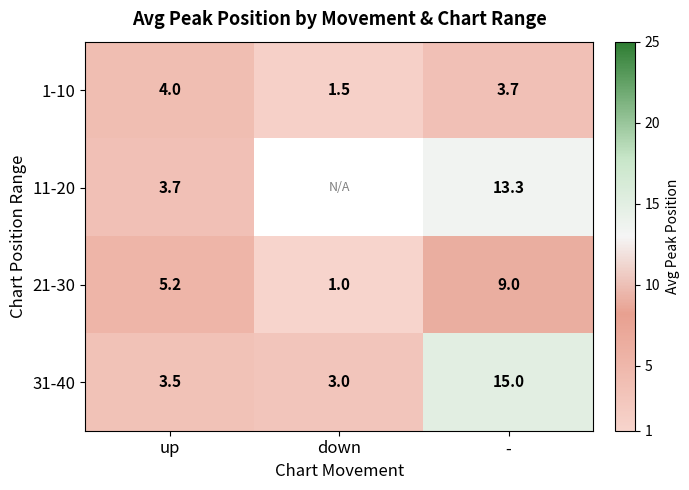

At which label does 1-10 first exceed 3?

up